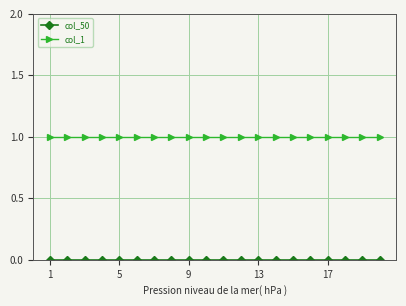

Which series has the largest total across all categories?

col_1